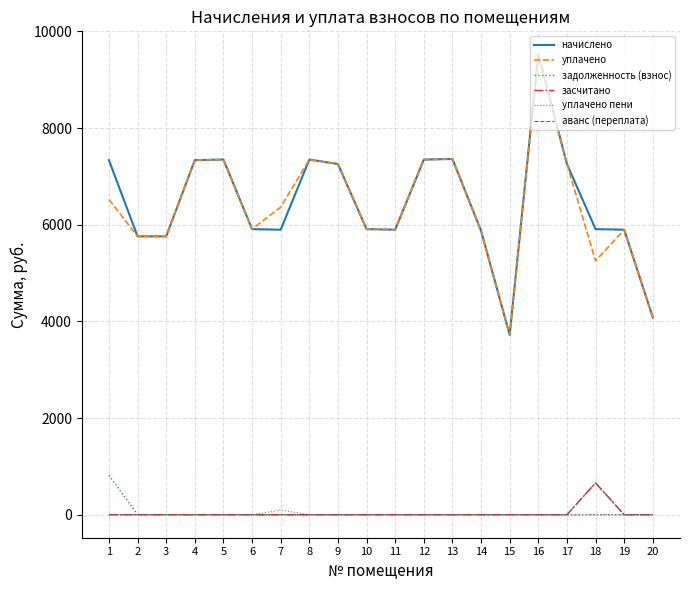

True or false: засчитано and начислено cross at least once.

False